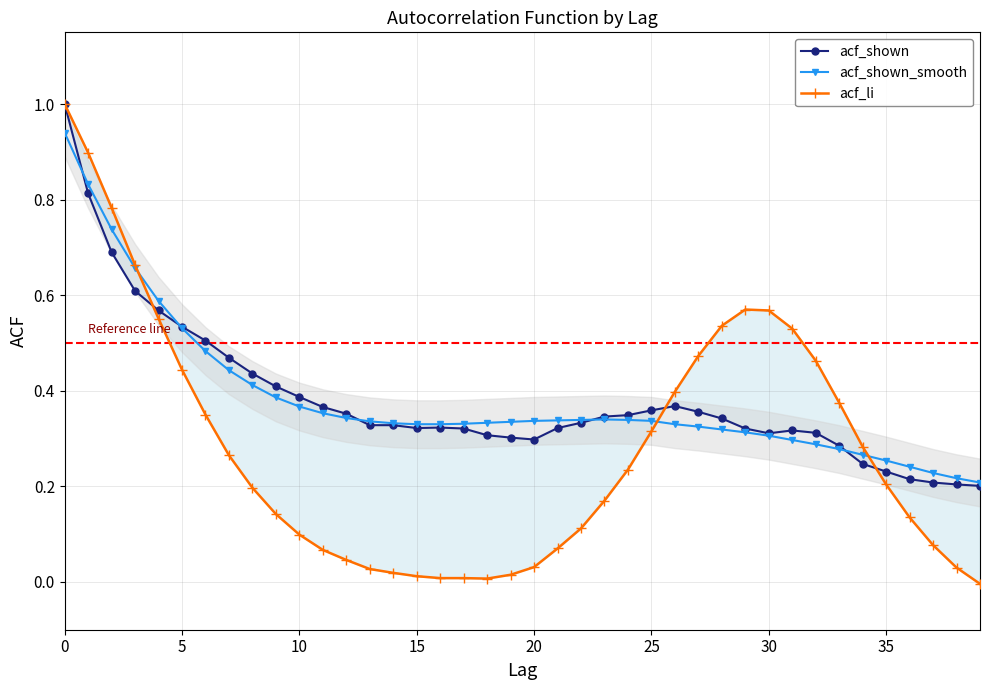

Count the number of categories in the chart.

40